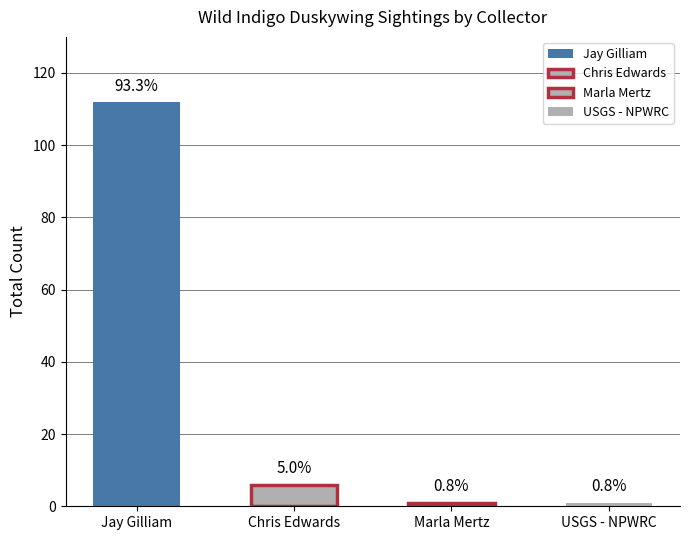

Which label corresponds to the largest value in the chart?

Jay Gilliam